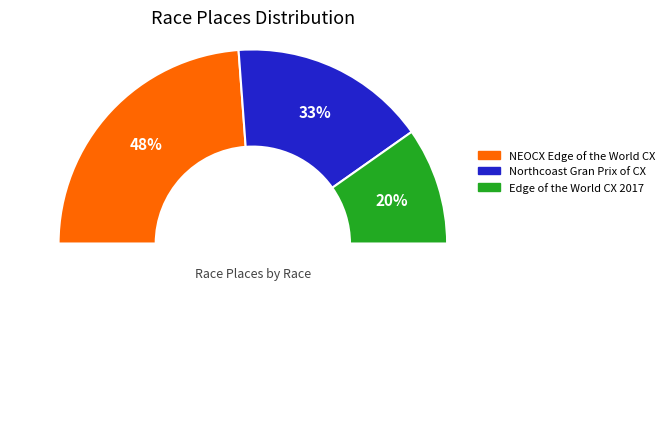

Is there a majority slice in this chart?

No